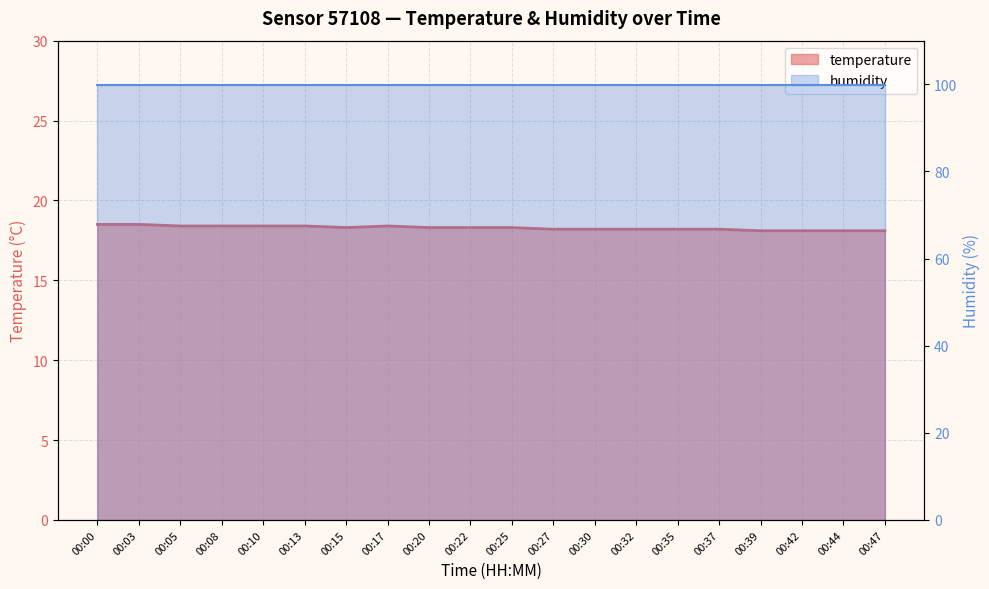

Which category has the highest value across all series?

00:00